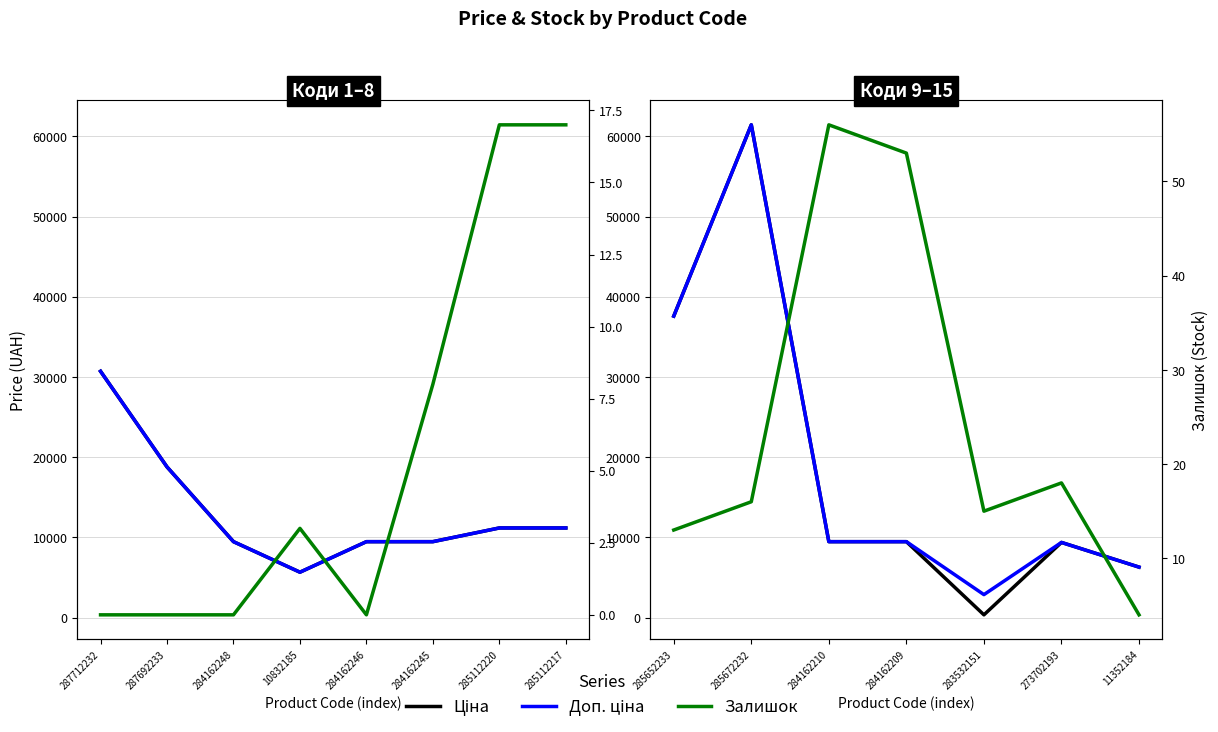

What is the greatest value displayed?

61434.3